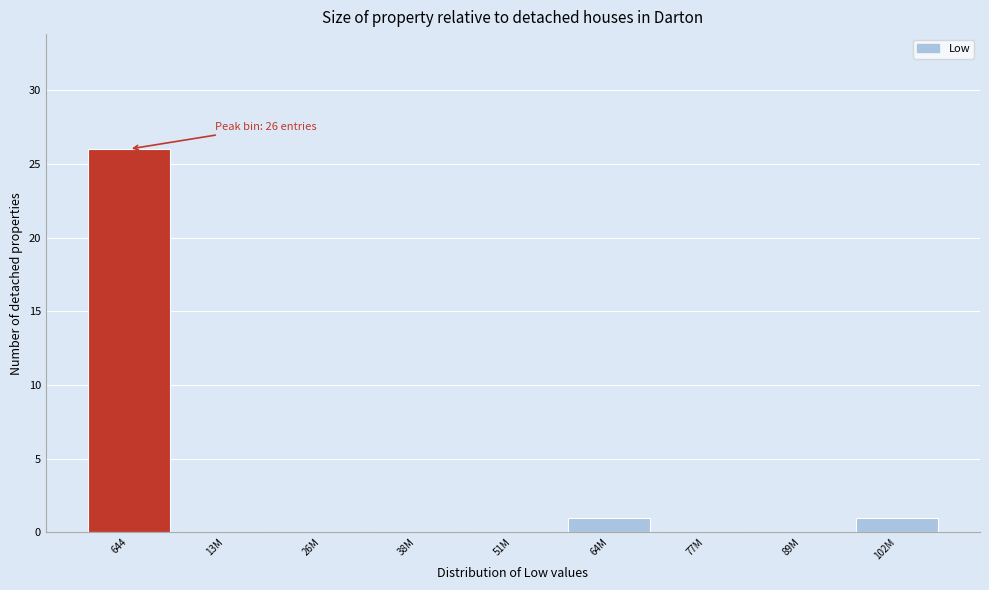

Reading right to left, list all the values displayed in this chart.

102M=1	89M=0	77M=0	64M=1	51M=0	38M=0	26M=0	13M=0	644=26